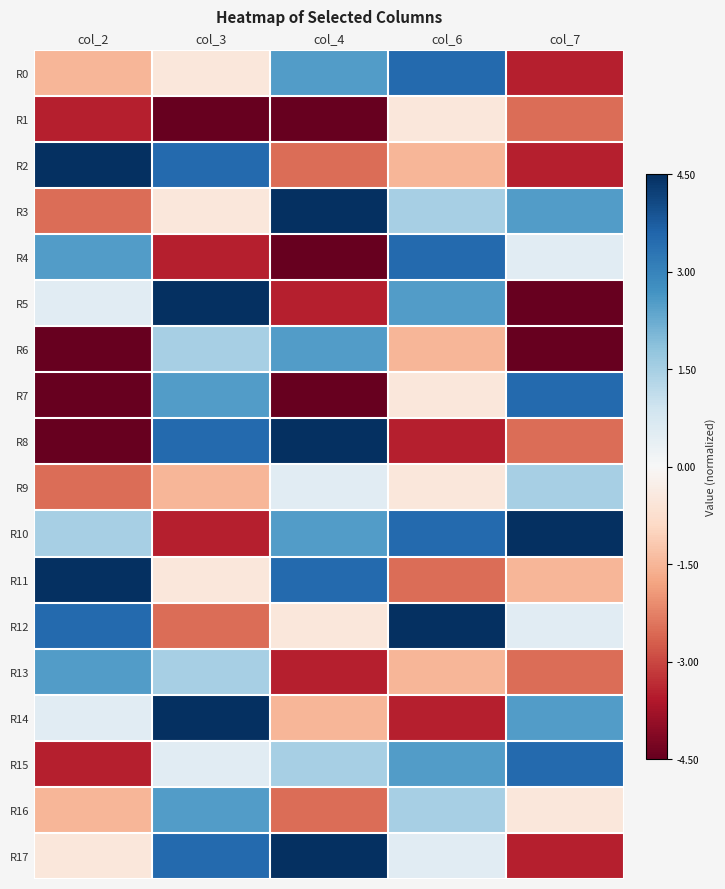

Which label corresponds to the smallest value in the chart?

col_3